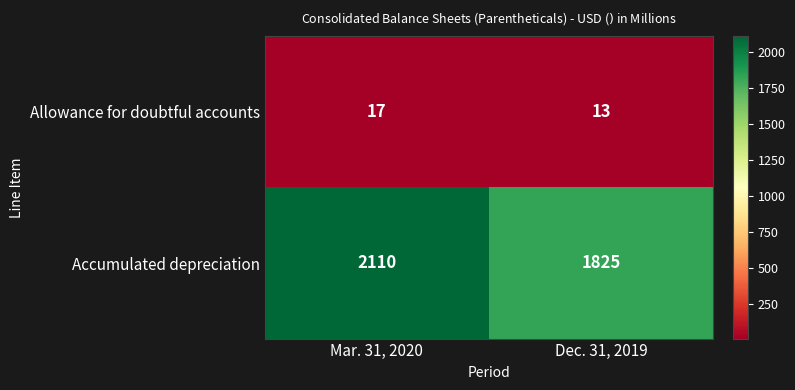

What is the minimum value shown in the chart?

13